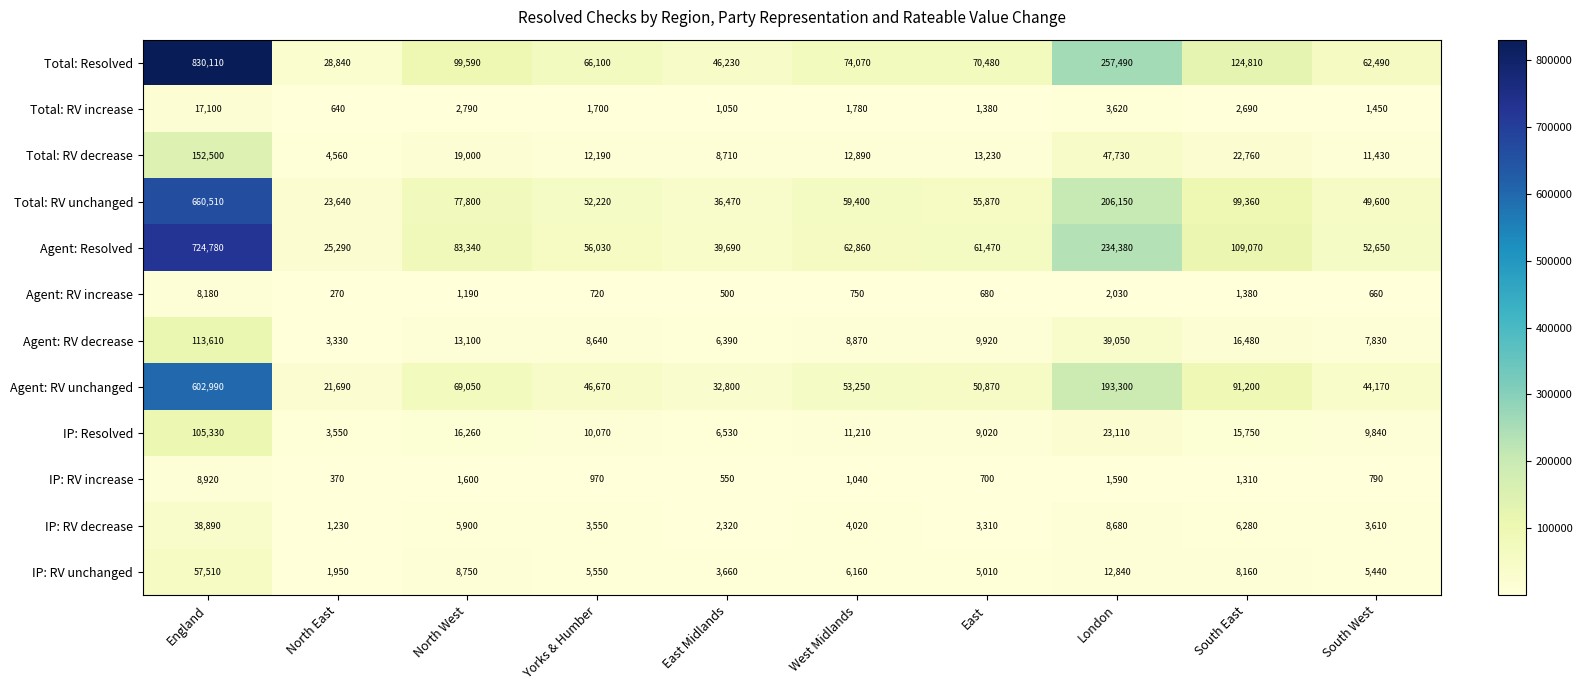

At East, list the series in order from smallest to largest.

Agent: RV increase, IP: RV increase, Total: RV increase, IP: RV decrease, IP: RV unchanged, IP: Resolved, Agent: RV decrease, Total: RV decrease, Agent: RV unchanged, Total: RV unchanged, Agent: Resolved, Total: Resolved